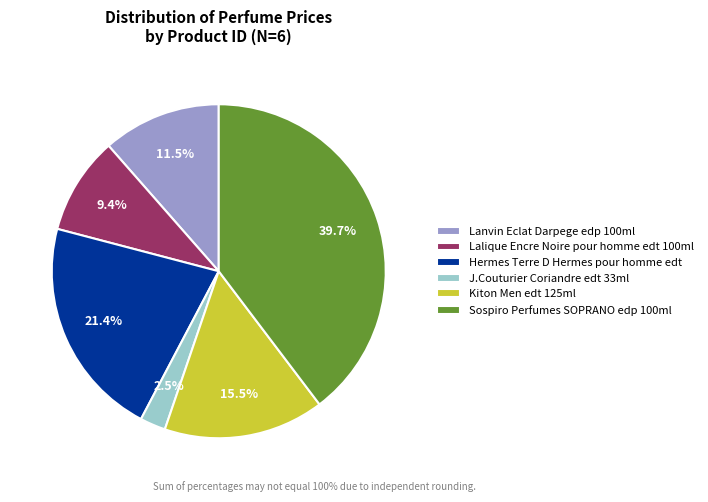

What is the largest slice in the pie chart?

Sospiro Perfumes SOPRANO edp 100ml